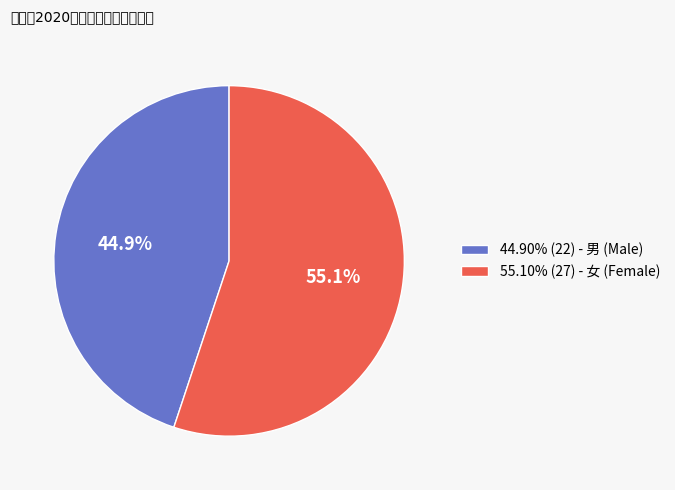

Approximately how many times larger is the value at 44.90% (22) - 男 (Male) compared to 55.10% (27) - 女 (Female)?

0.8